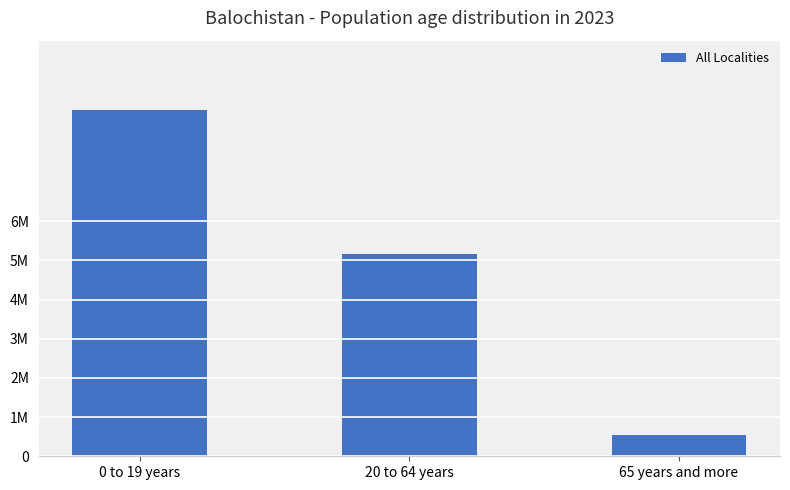

At which category does the chart reach its minimum across all series?

65 years and more